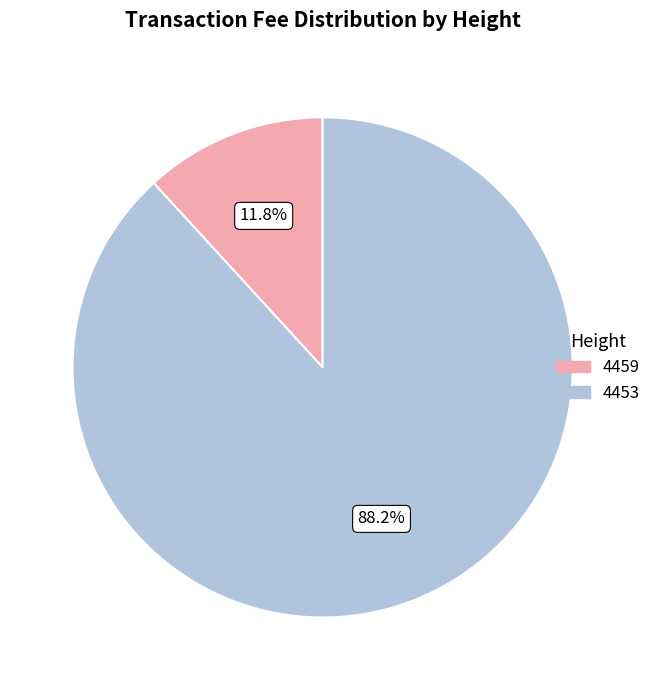

Is the sum of 4453 and 4459 greater than half?

Yes